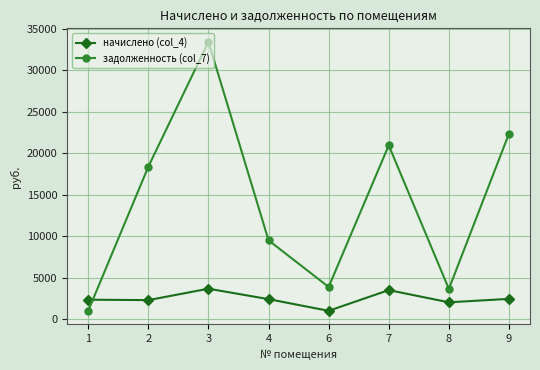

Rank the series at 3 from lowest to highest value.

начислено (col_4), задолженность (col_7)